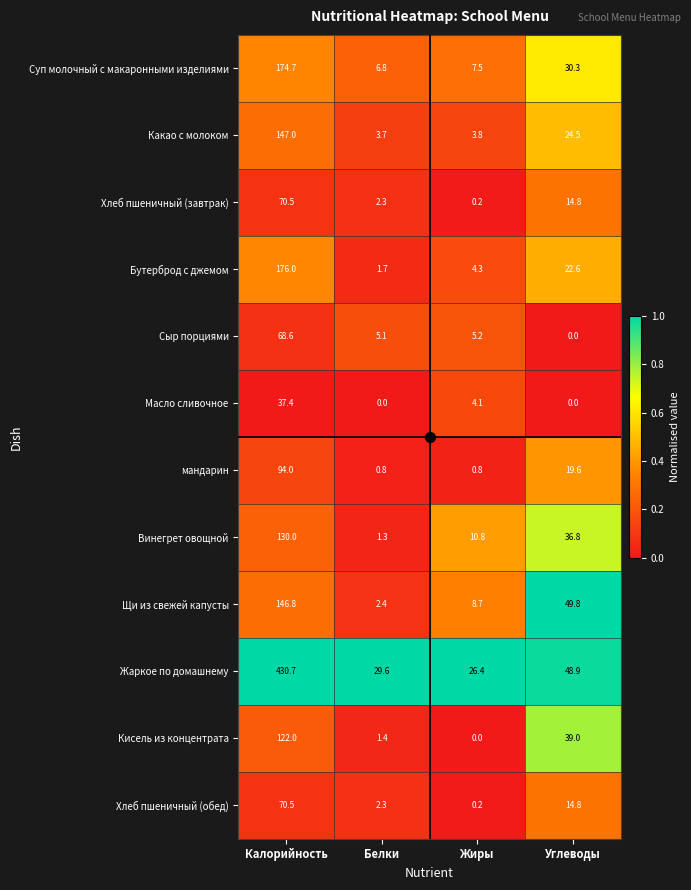

True or false: Хлеб пшеничный (завтрак) has a value of 24.4 at Углеводы.

False